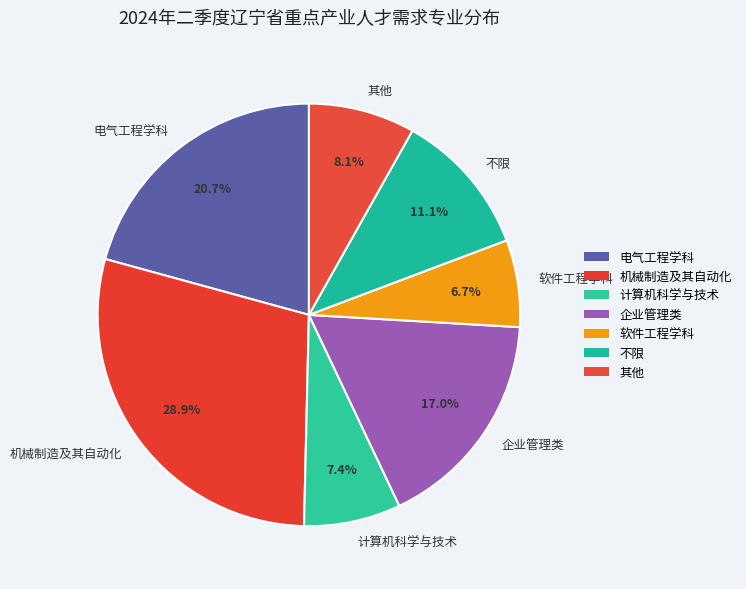

Do 计算机科学与技术 and 机械制造及其自动化 together represent more than half of the pie?

No